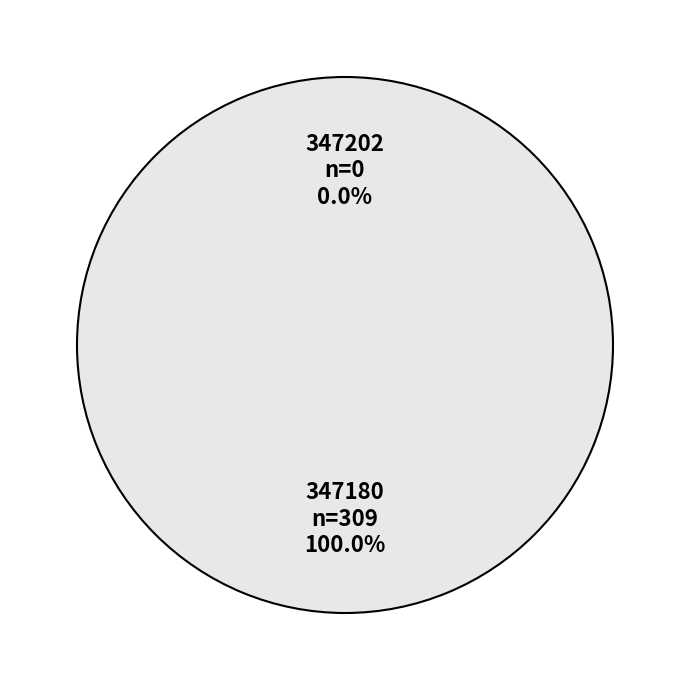

To the nearest percent, what is the difference between the 347202 and 347180 slice percentages?

100%